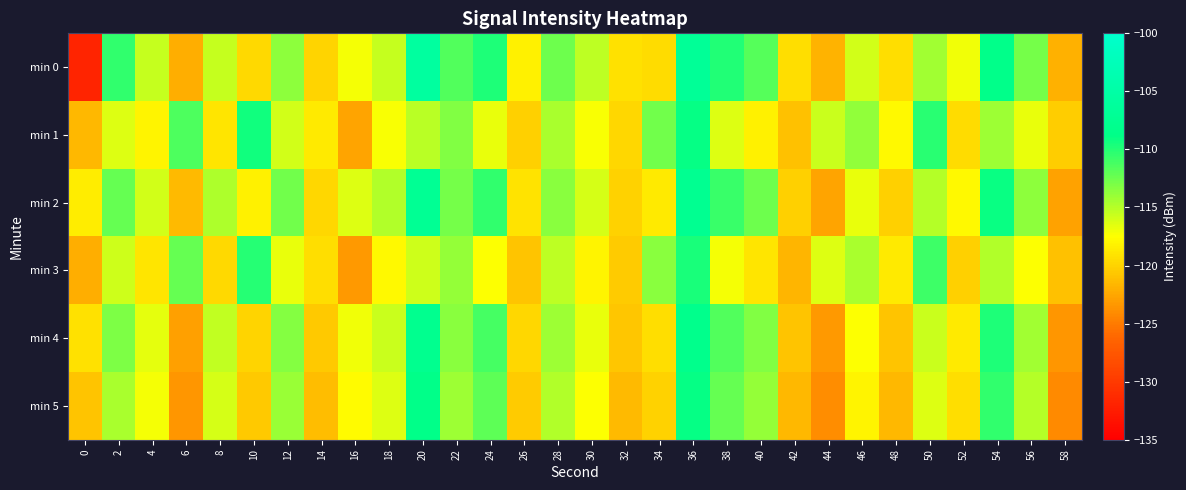

Between 0 and 26, which is larger?

26